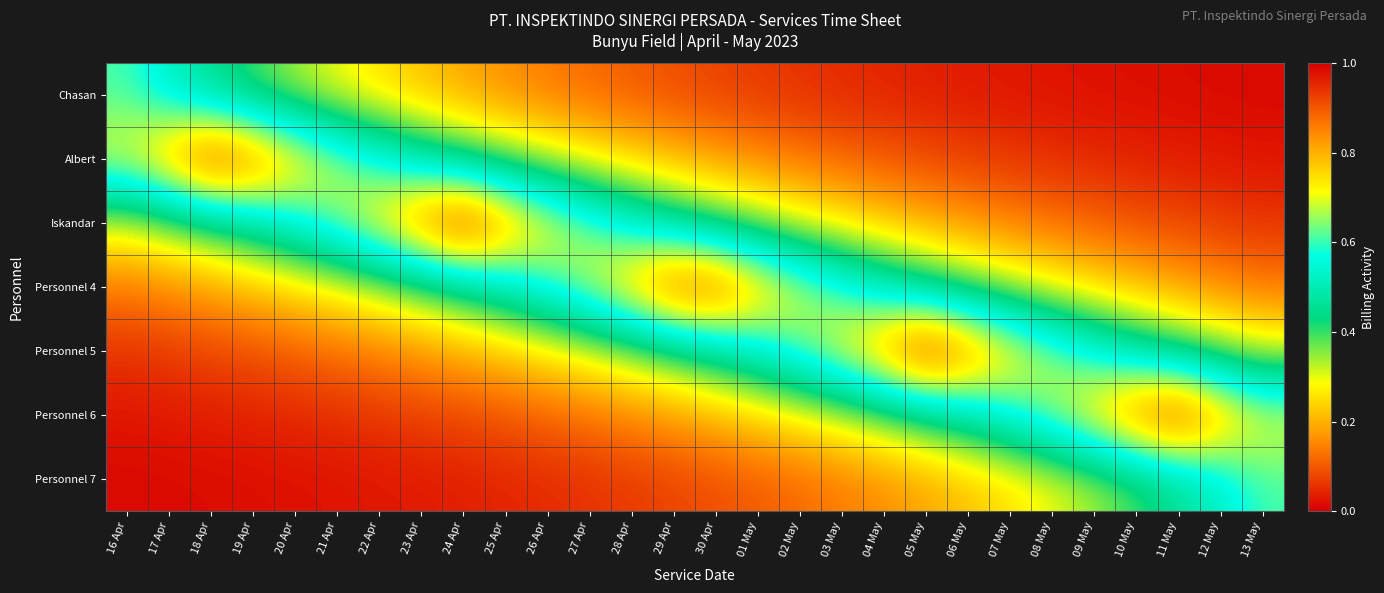

Which has a higher value, 28 Apr or 09 May?

28 Apr